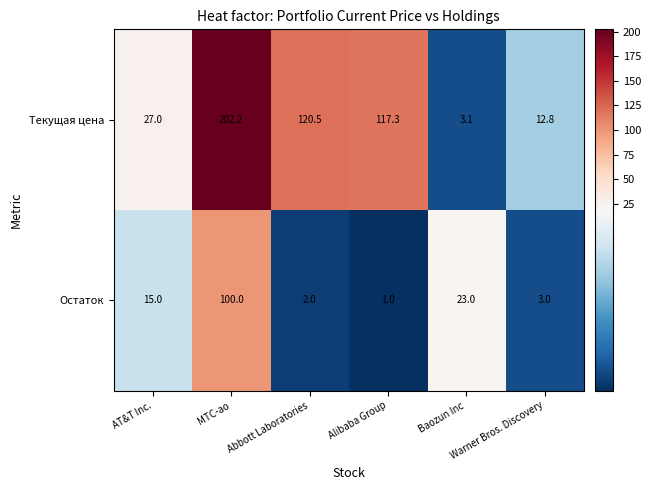

Which label corresponds to the smallest value in the chart?

Alibaba Group